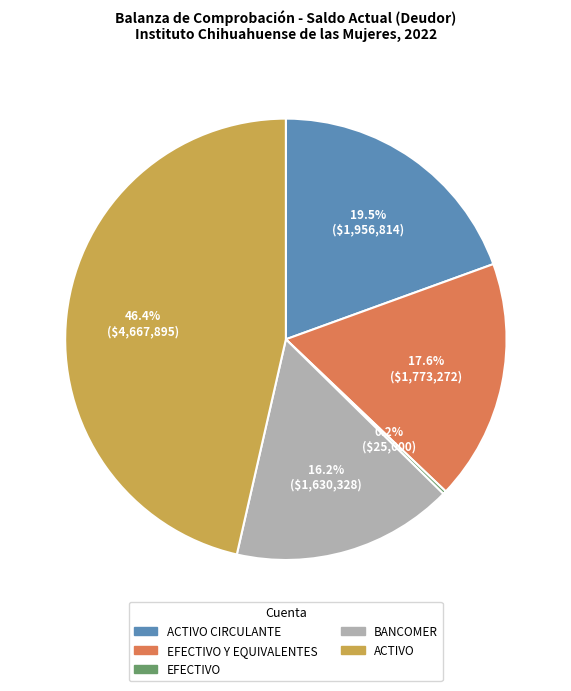

Does any single category account for the majority?

No